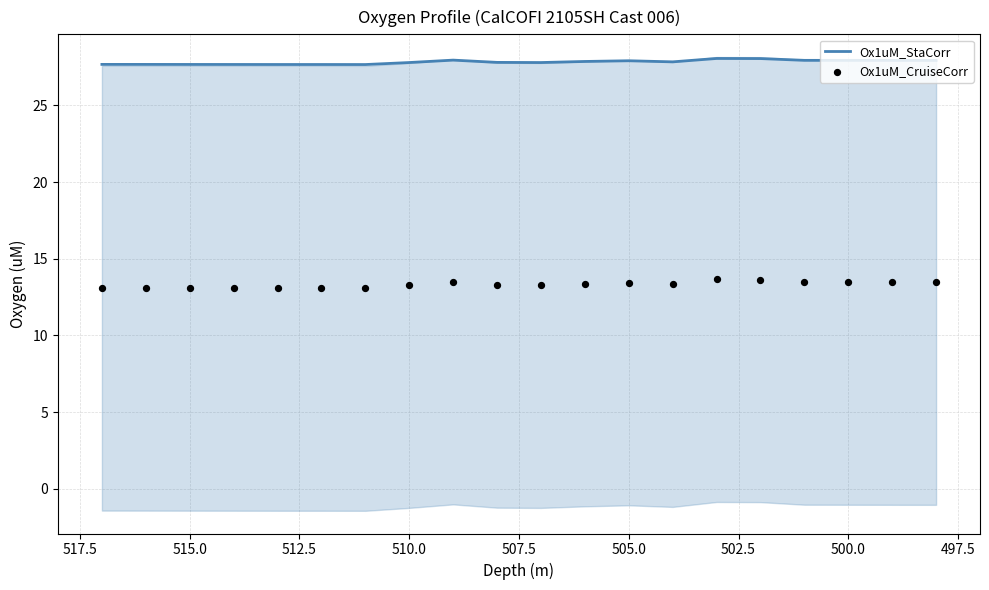

What are all the series names shown in the legend?

Ox1uM_StaCorr, Ox1uM_CruiseCorr